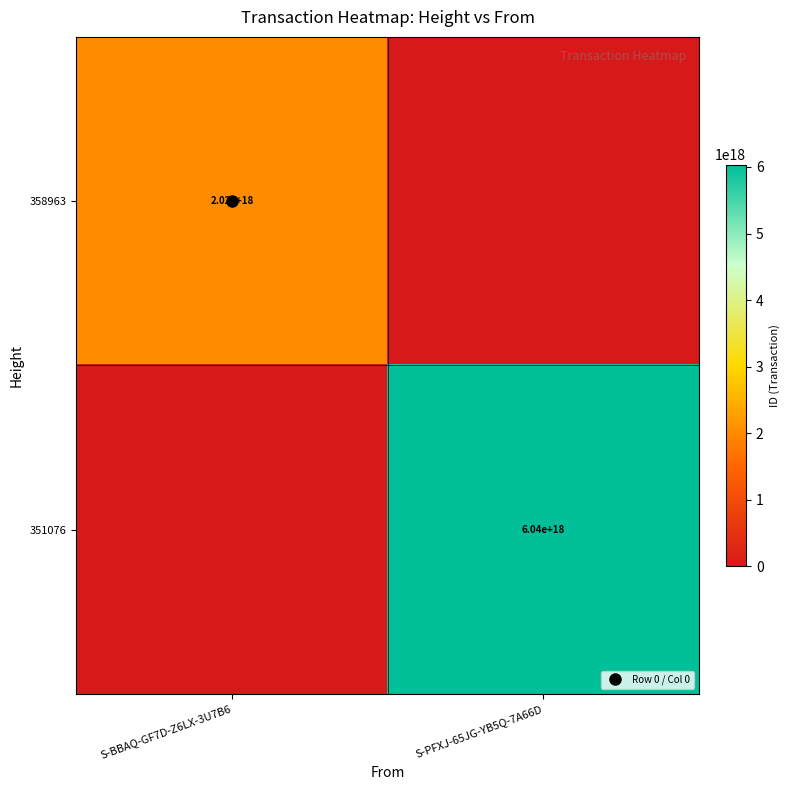

Is it true that 351076 equals 8363763819859740672 at S-PFXJ-65JG-YB5Q-7A66D?

False